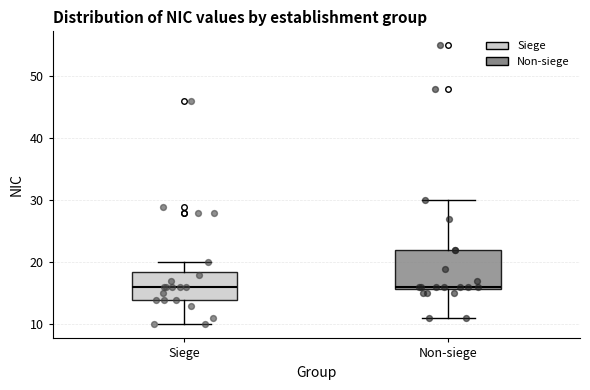

Where is the lower edge of the box for Non-siege on the y-axis? The values are not printed on the chart, so give them approximately, as read against the axis.

16